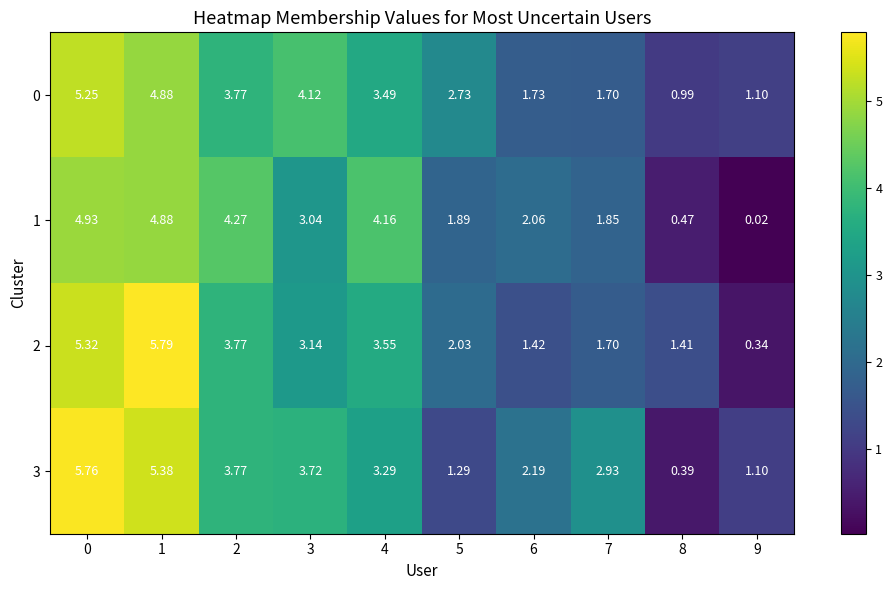

Is the value of 2 at 8 greater than the value of 0 at 5?

No